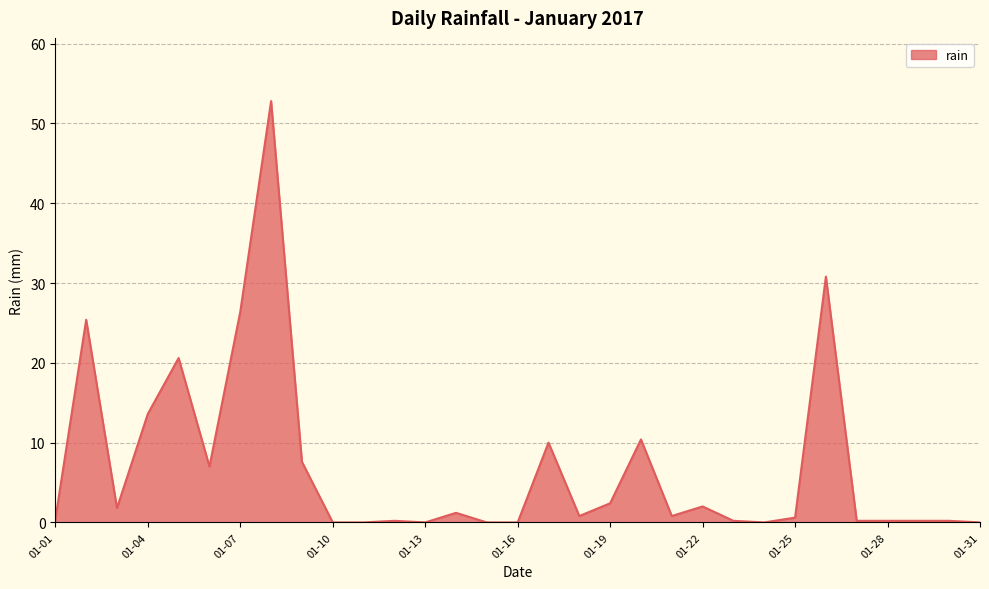

What is the maximum value shown in the chart?

52.8